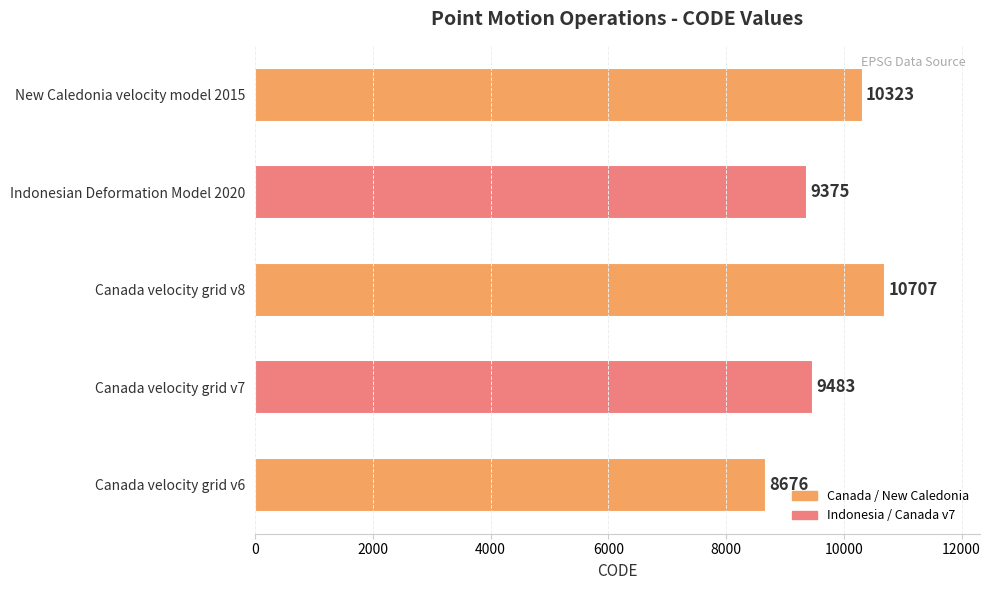

What is the ratio of the value at Canada velocity grid v6 to the value at Canada velocity grid v7?

0.9